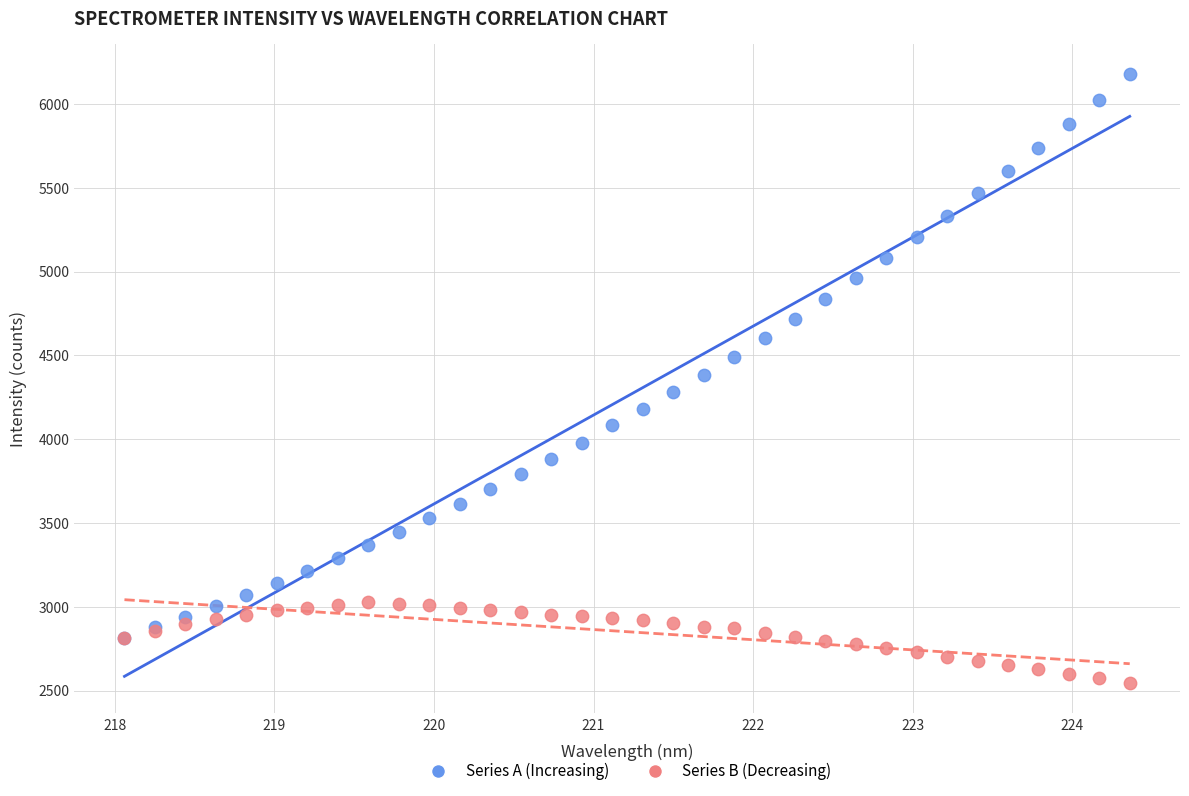

What are all the series names shown in the legend?

Series A (Increasing), Series B (Decreasing)